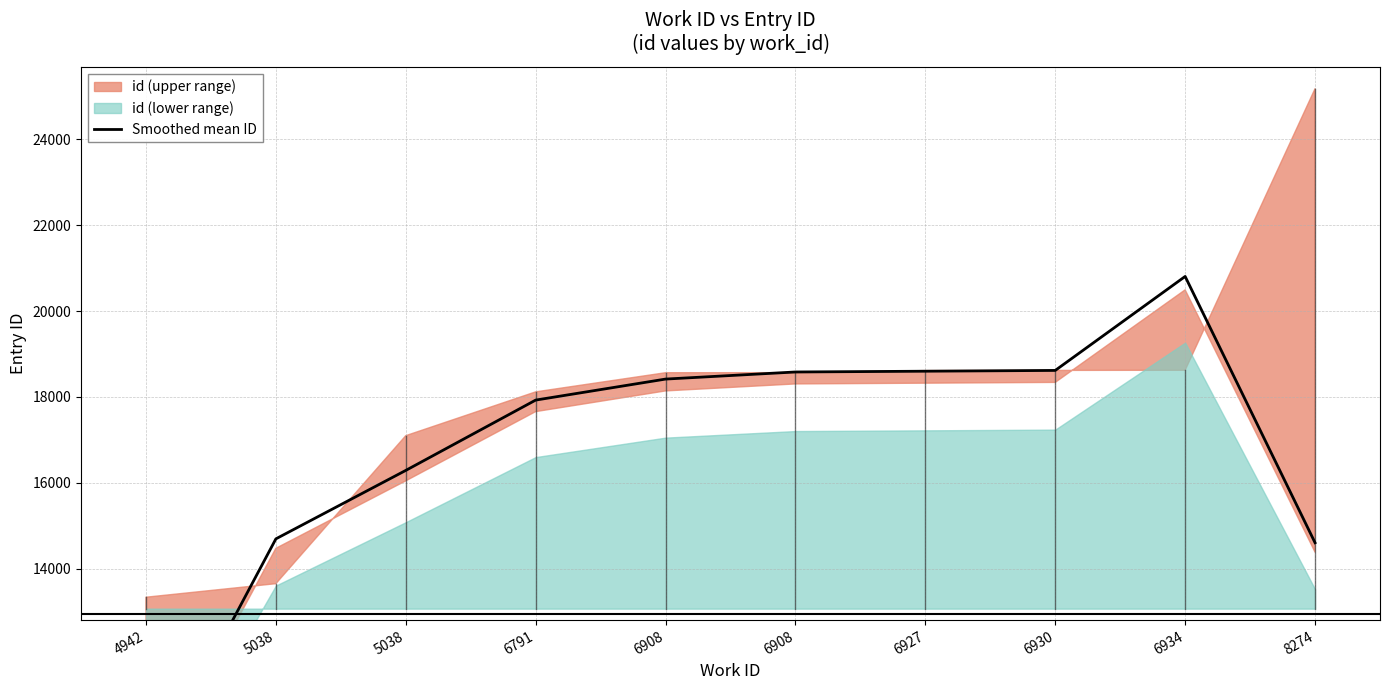

Is it true that the value at 6908 is 18414.0?

True